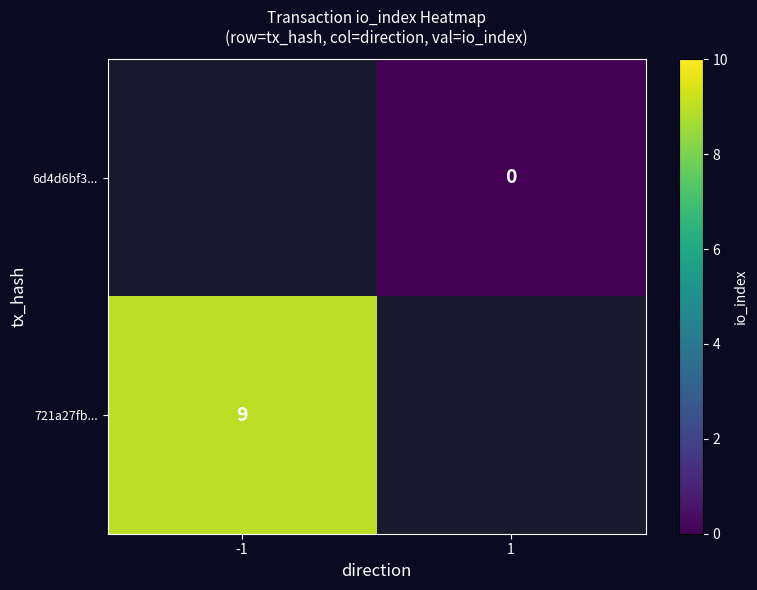

The value of 721a27fb... at -1 is 9. True or false?

True